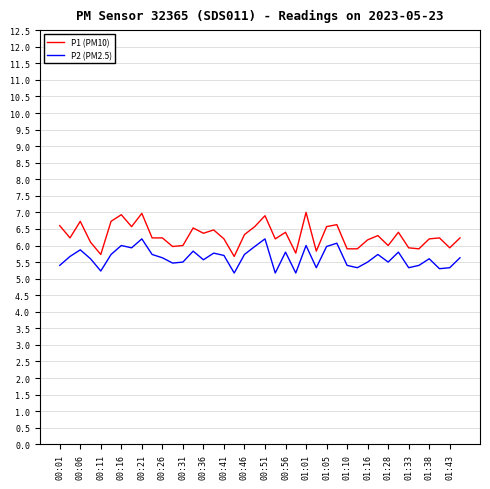

What is the minimum value shown in the chart?

5.2